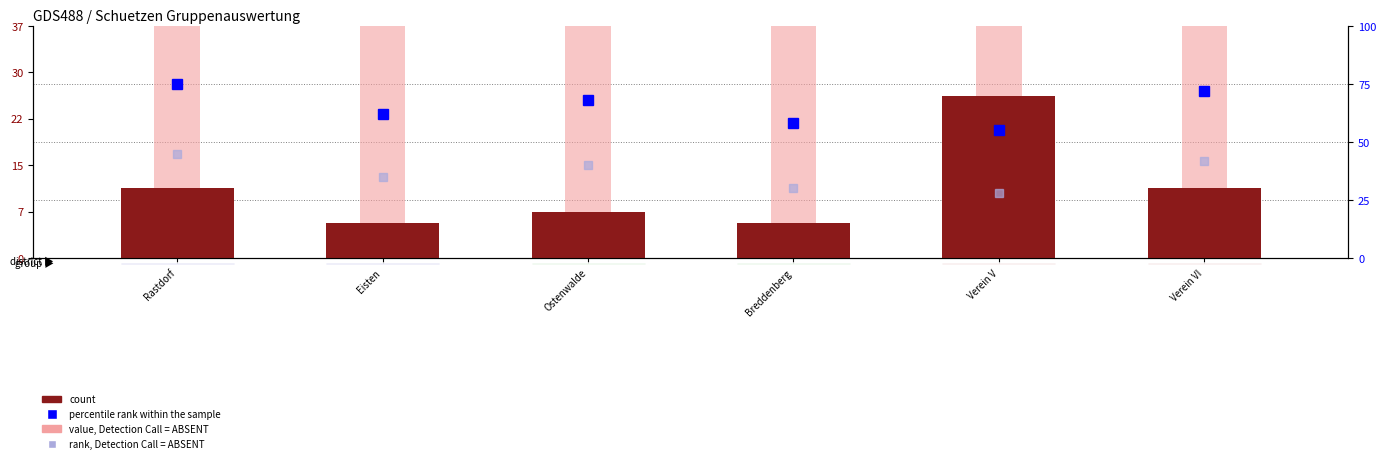

Between Eisten and Verein VI, which series saw the biggest shift?

value, Detection Call = ABSENT